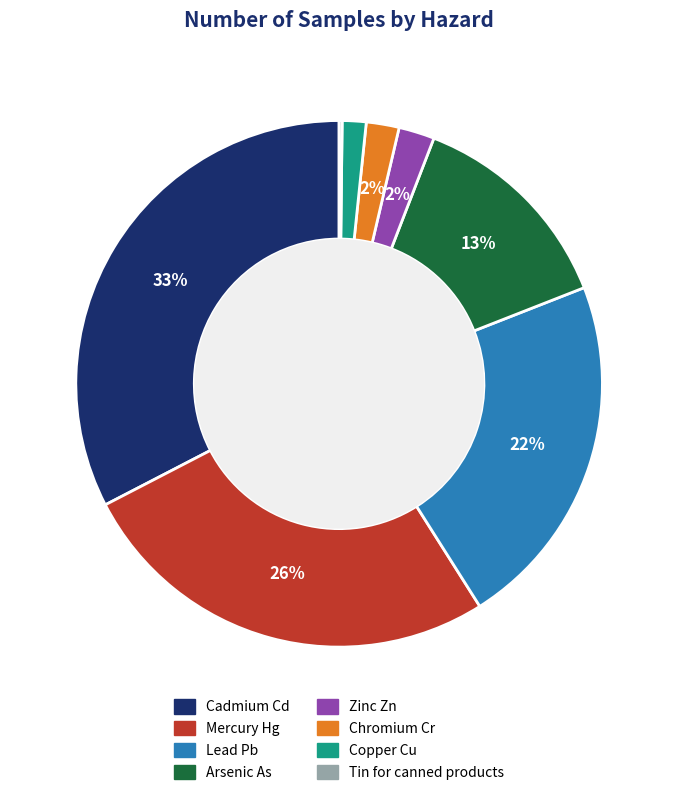

What is the largest slice in the pie chart?

Cadmium Cd